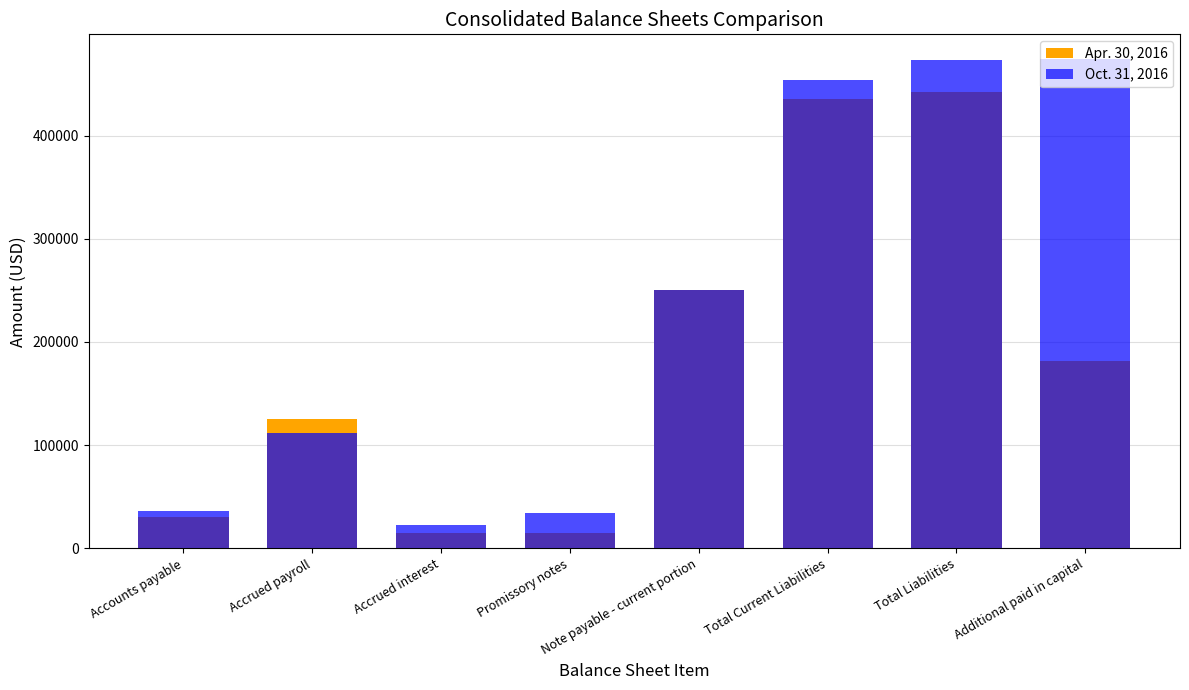

Between Total Current Liabilities and Additional paid in capital, which is larger?

Total Current Liabilities